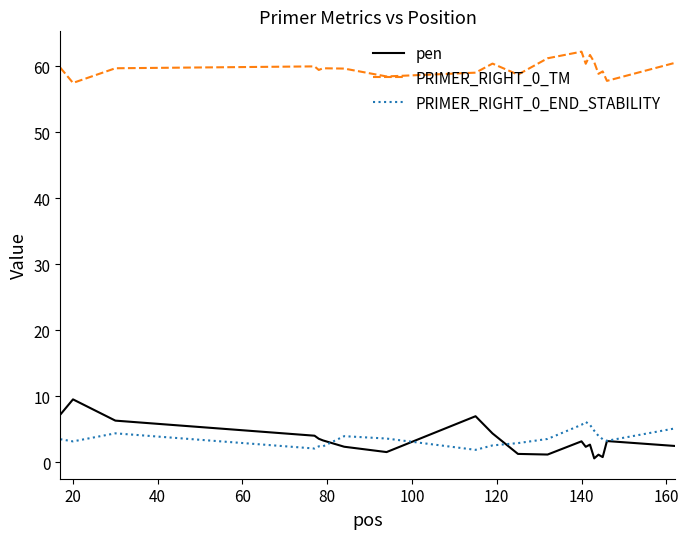

Which series has the largest total across all categories?

PRIMER_RIGHT_0_TM